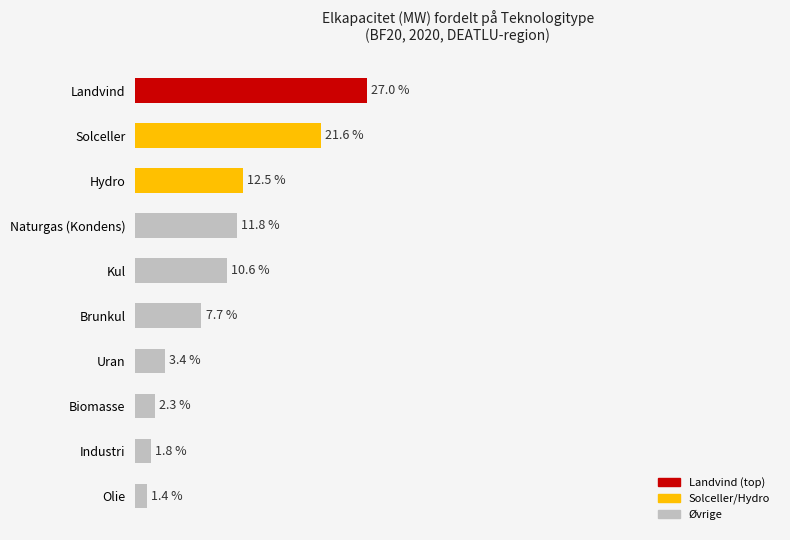

List the labels in order of value, smallest first.

Olie, Industri, Biomasse, Uran, Brunkul, Kul, Naturgas (Kondens), Hydro, Solceller, Landvind